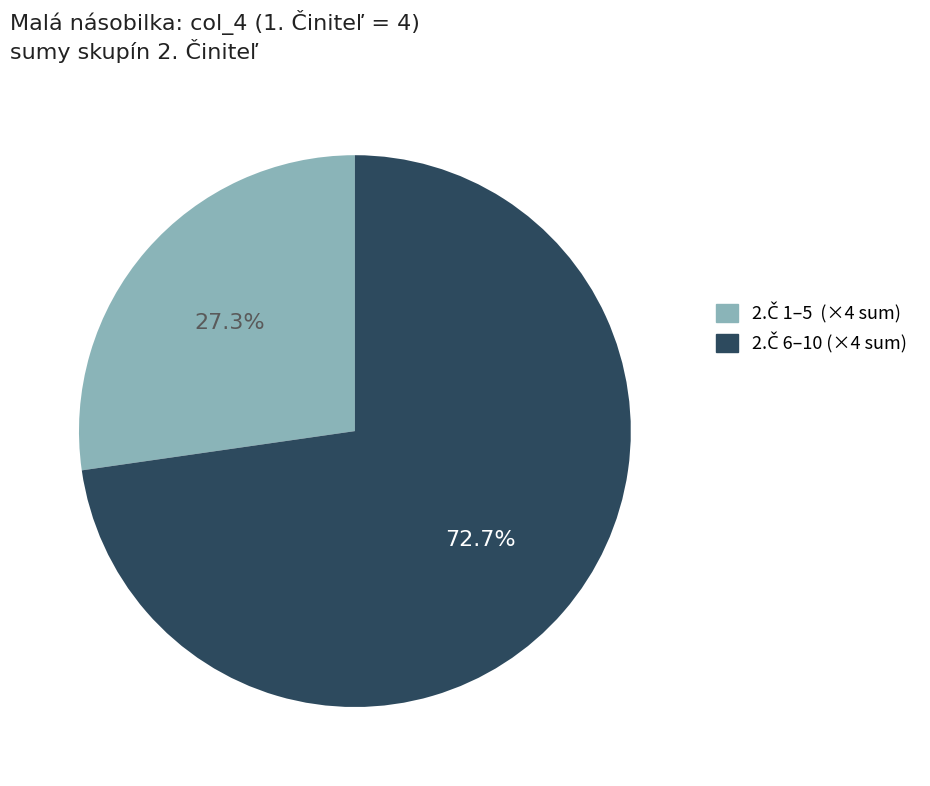

Is there a majority slice in this chart?

Yes